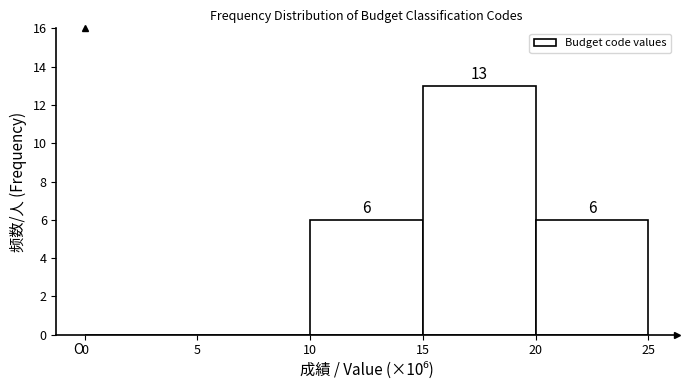

Over which range of the x-axis is the bar tallest?

15 to 20